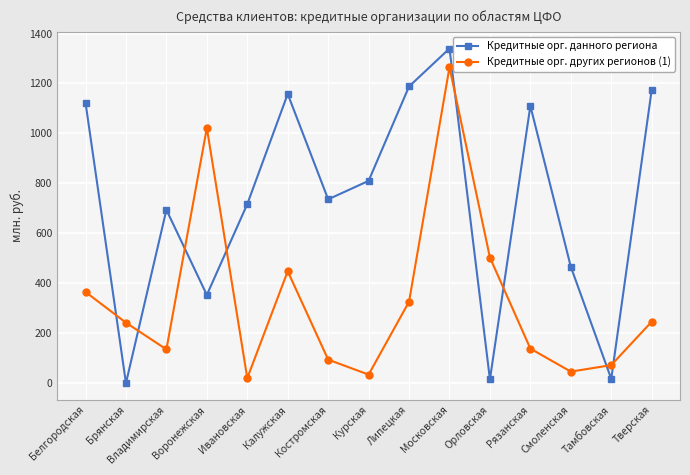

How many data points in Кредитные орг. данного региона are less than 736?

7